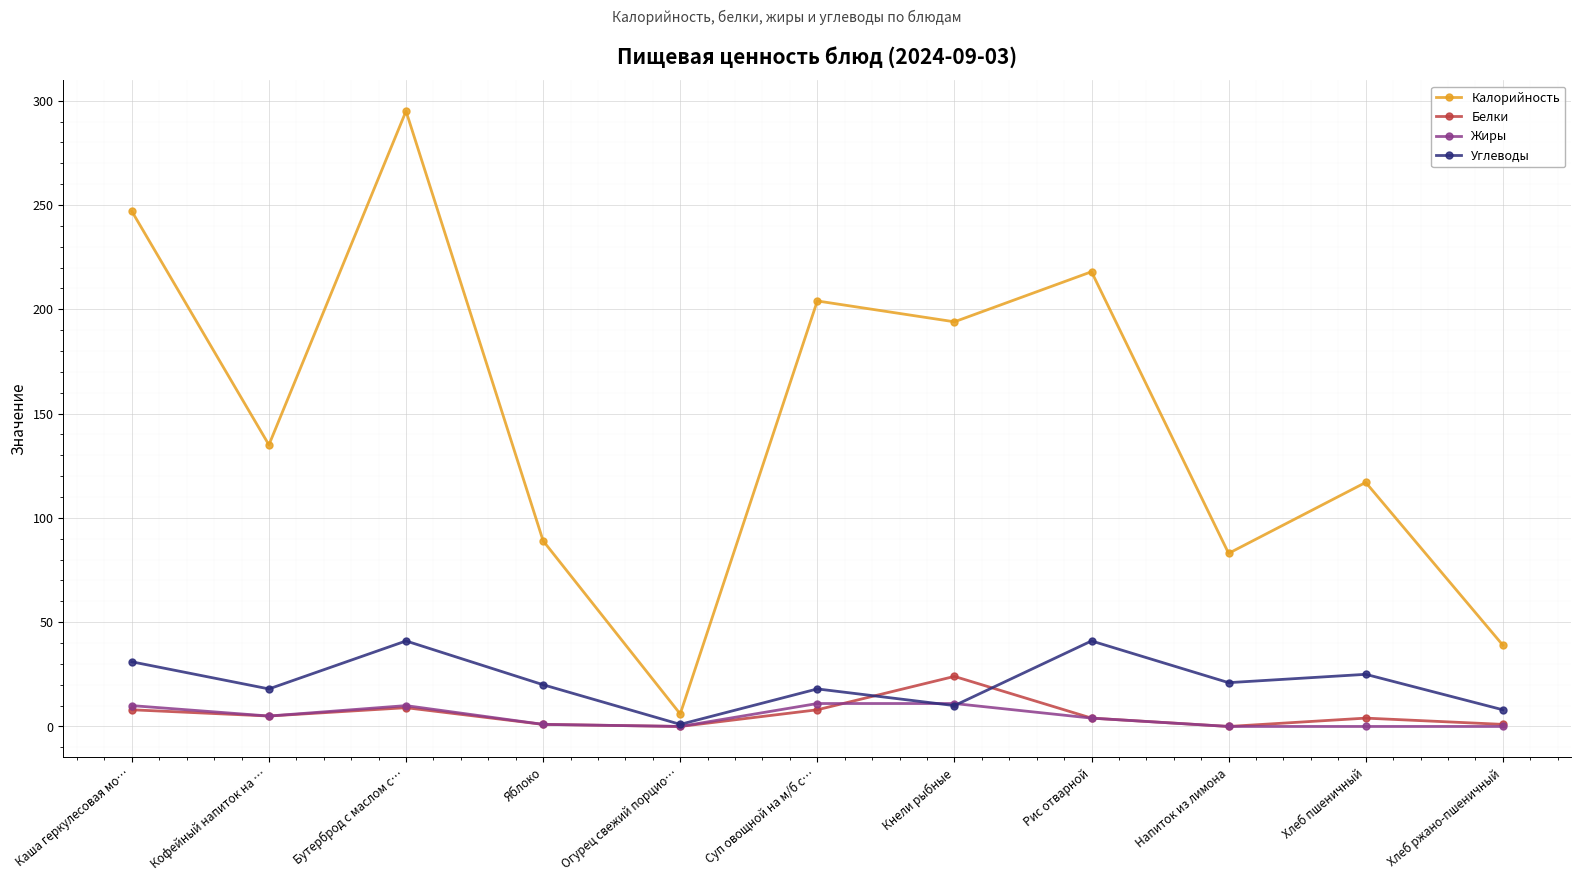

How many lines are shown in the chart?

4